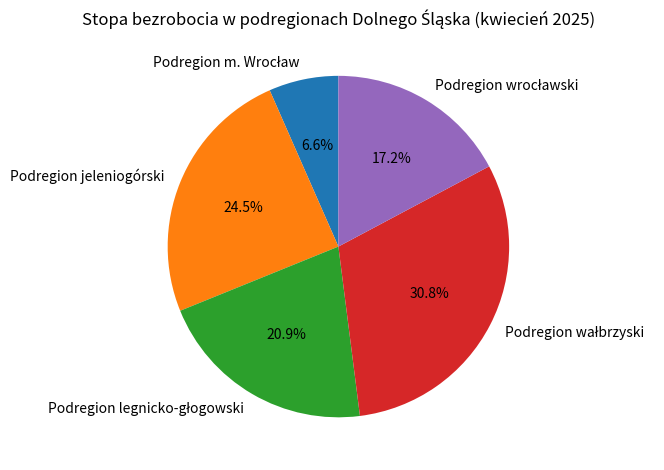

Is there a majority slice in this chart?

No